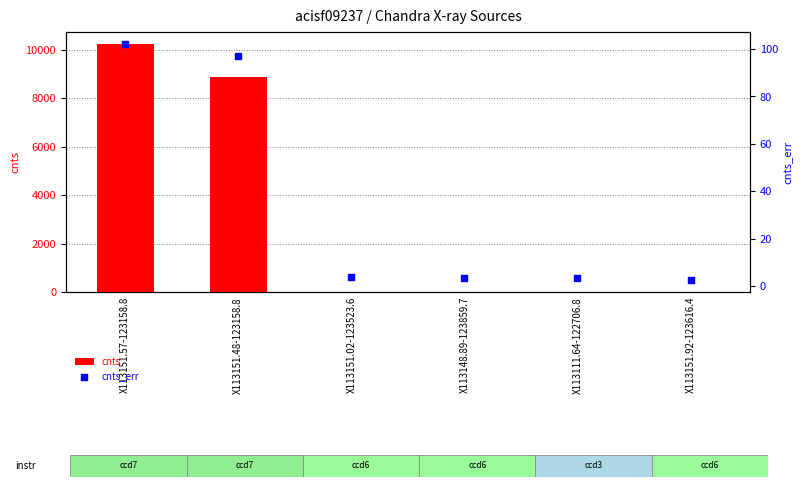

What is the total value across all series at X113151.57-123158.8?

10332.1